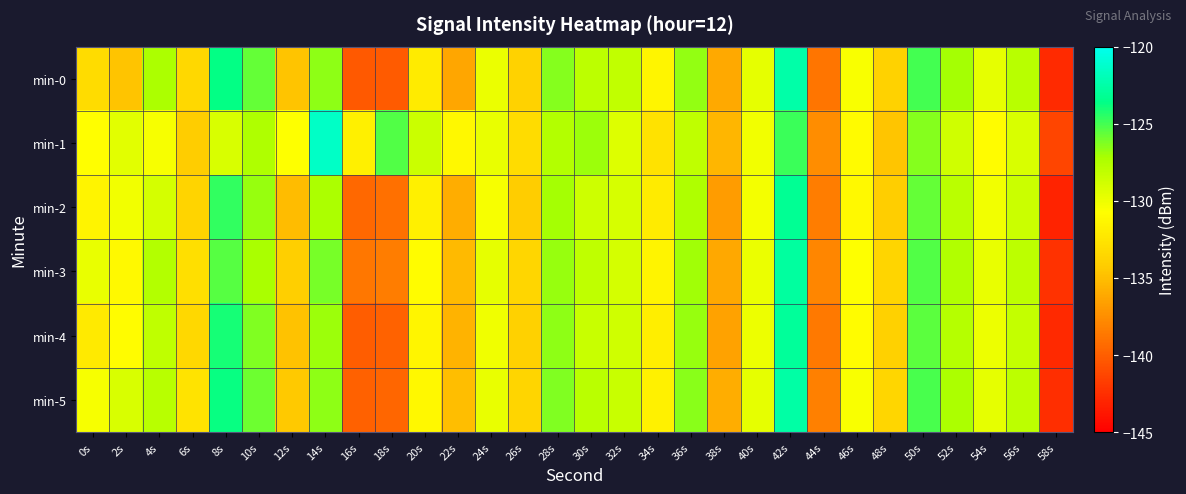

Which series changed the most between 0s and 12s?

min-3